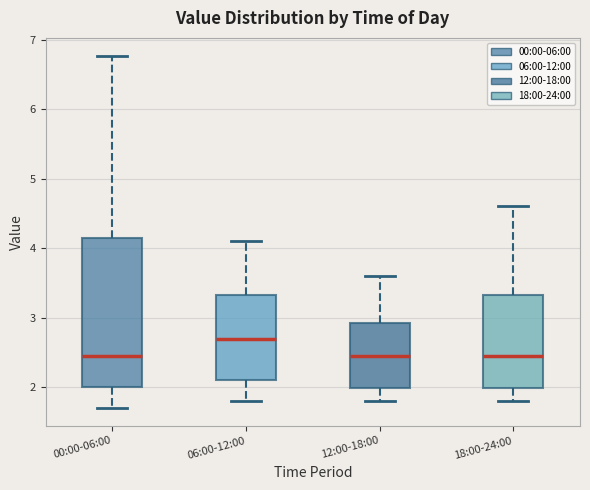

Where is the upper edge of the box for 18:00-24:00 on the y-axis? The values are not printed on the chart, so give them approximately, as read against the axis.

3.3